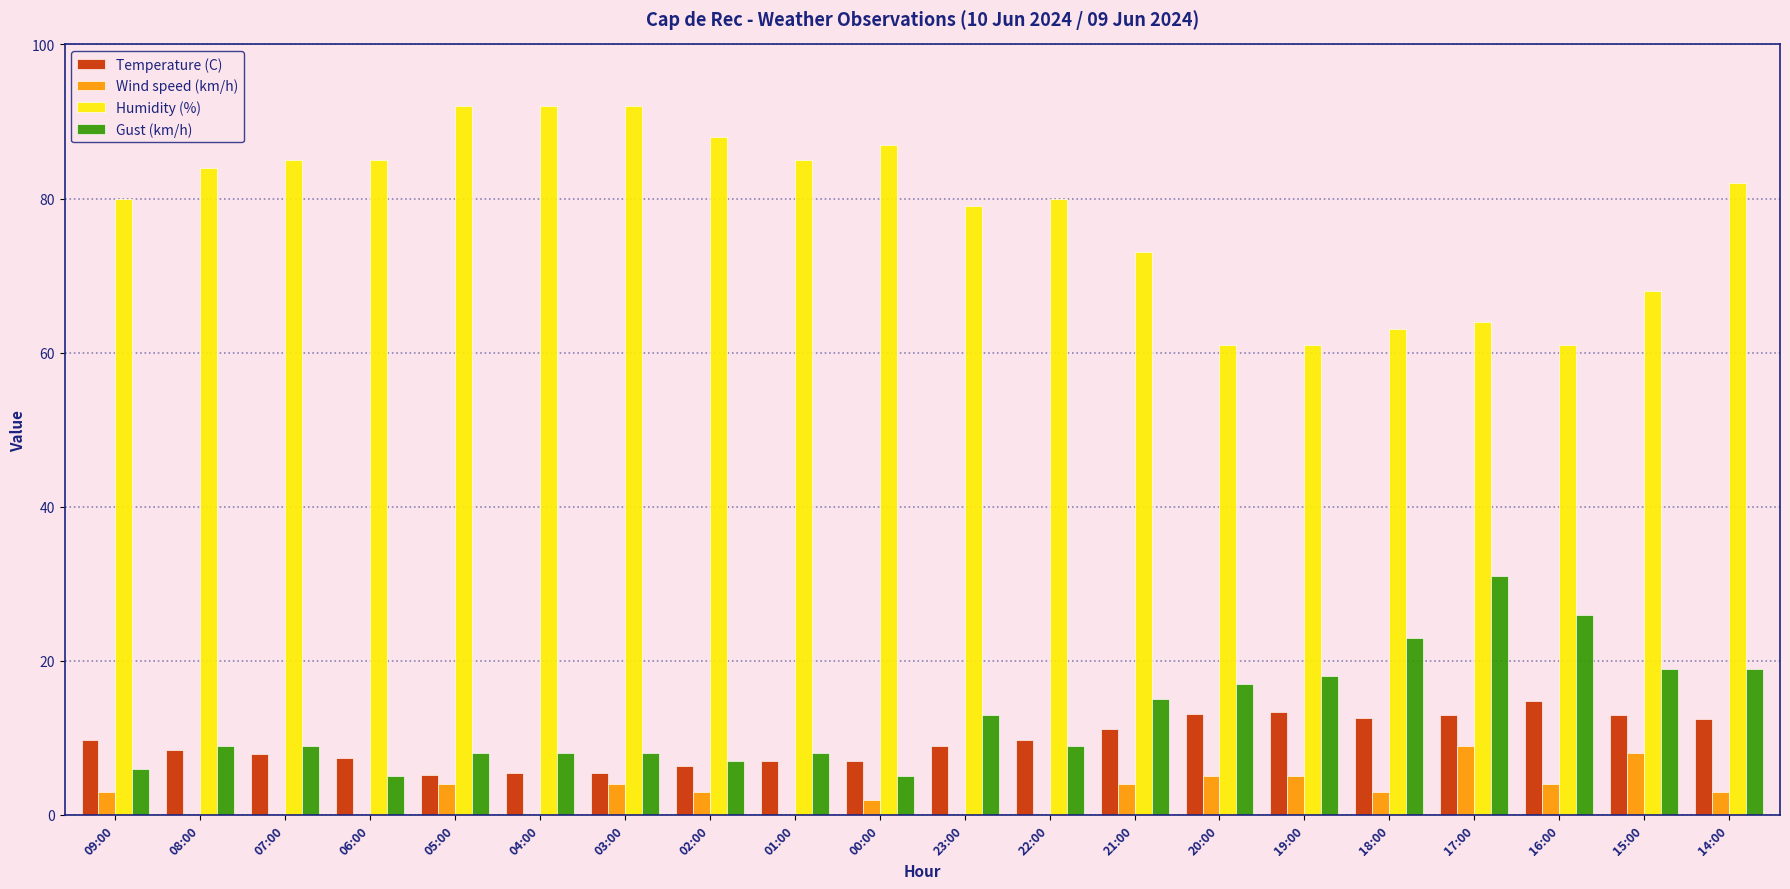

Is the value of Wind speed (km/h) at 02:00 greater than the value of Gust (km/h) at 21:00?

No